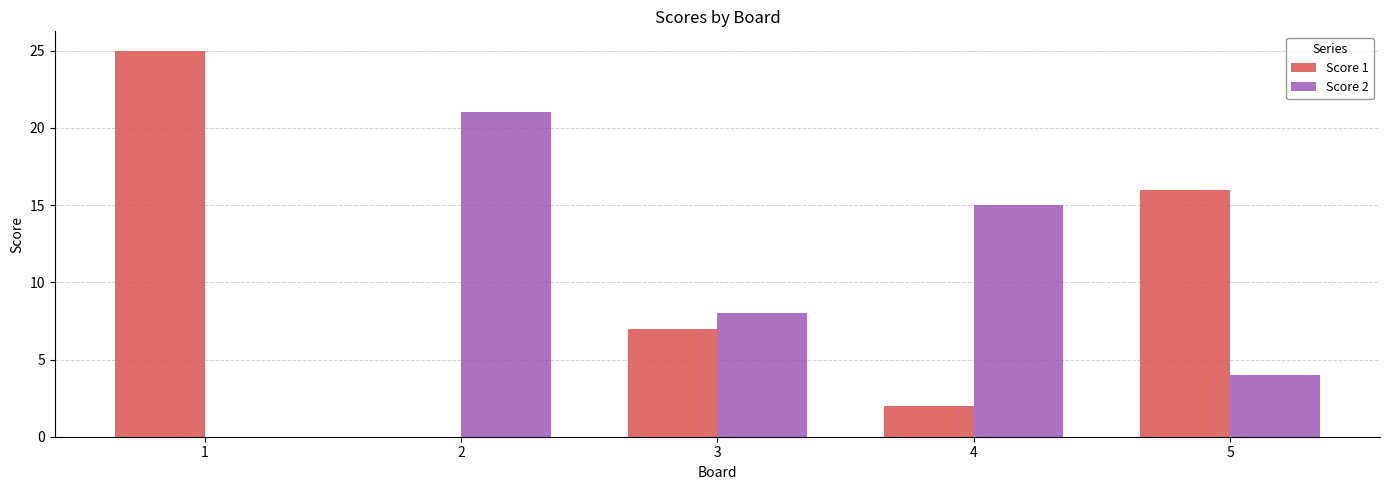

The Score 1 series shows 25 at 1. True or false?

True